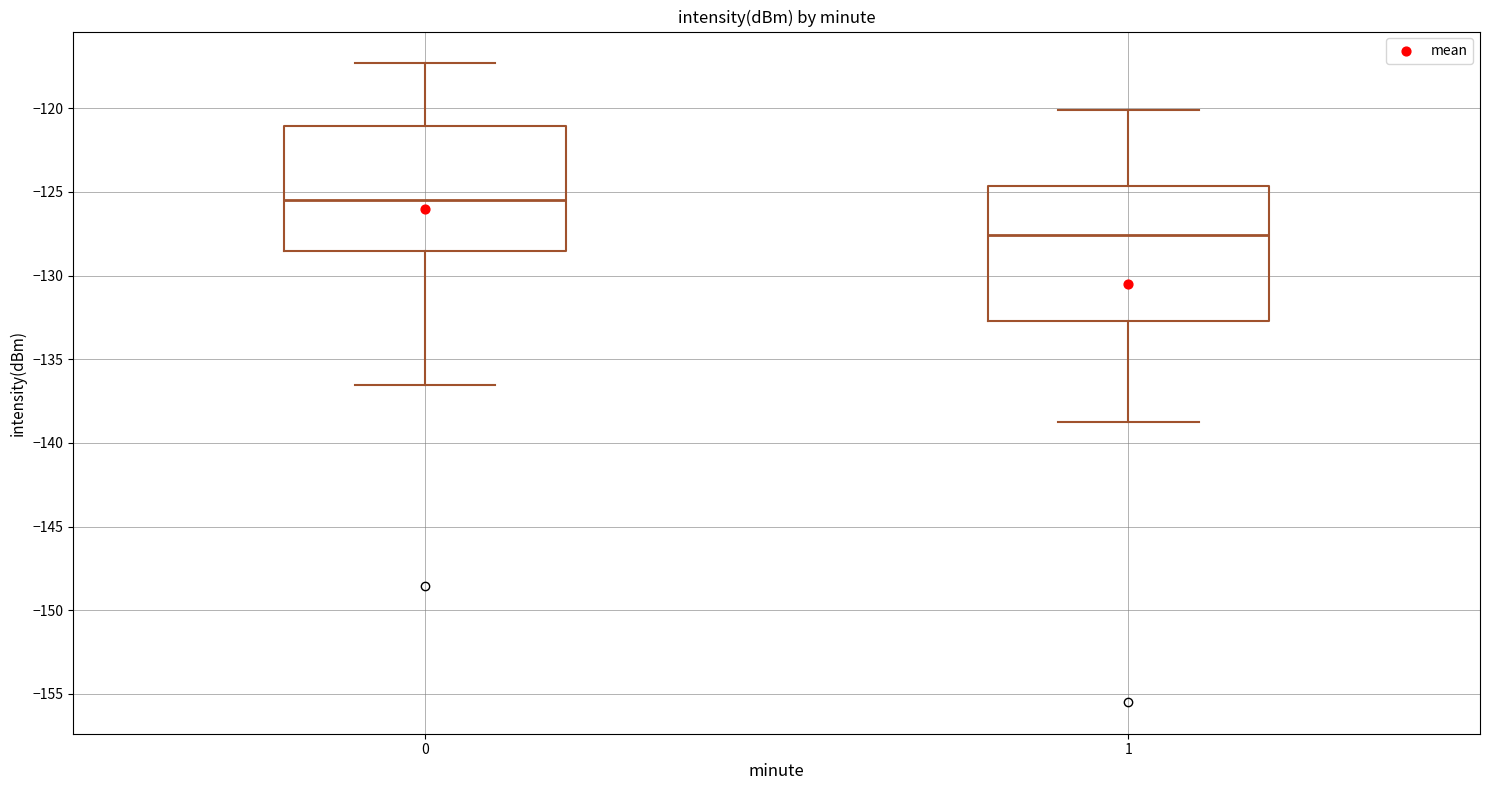

Reading left to right, read every box against the y-axis: the position of its median line, the range the box covers, and the ends of its whiskers. The values are not printed on the chart, so give them approximately, as read against the axis.

0: median -125.5, box -128.5 to -121.0, whiskers -136.5 to -117.5
1: median -127.5, box -132.5 to -124.5, whiskers -138.5 to -120.0